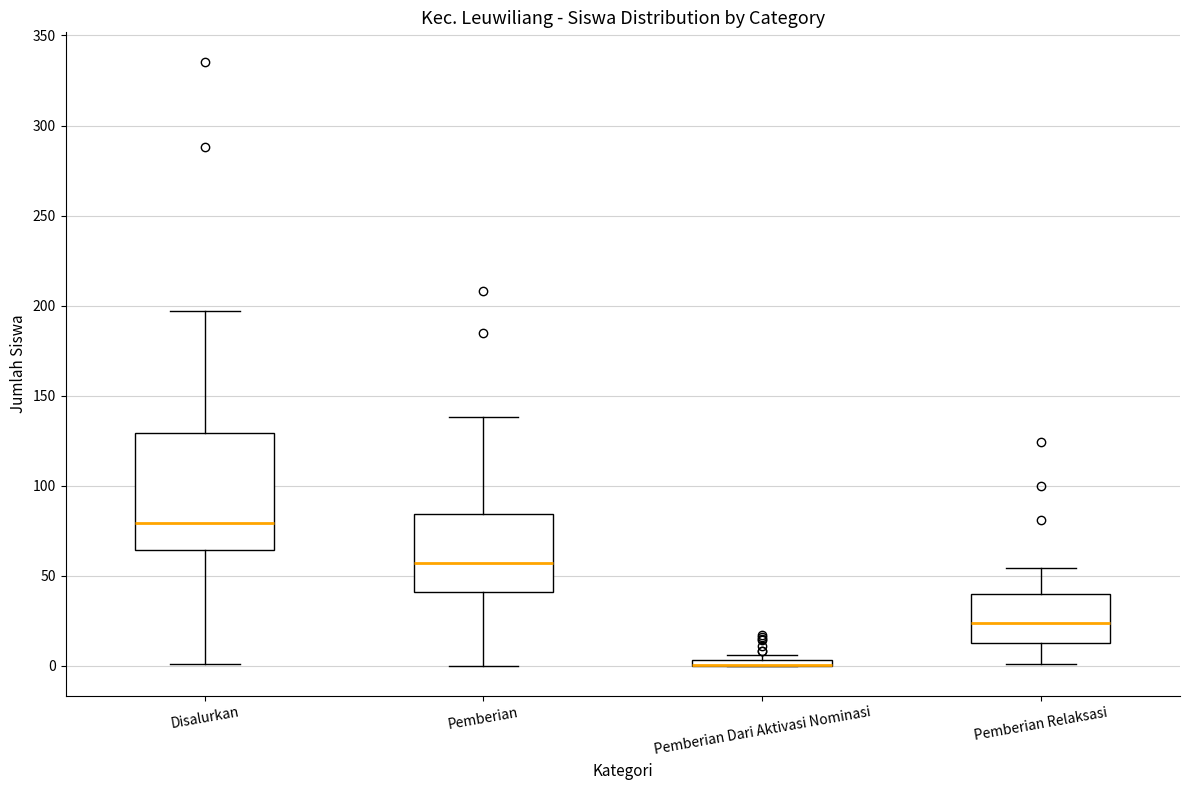

Which box is the tallest, from its lower edge to its upper edge?

Disalurkan